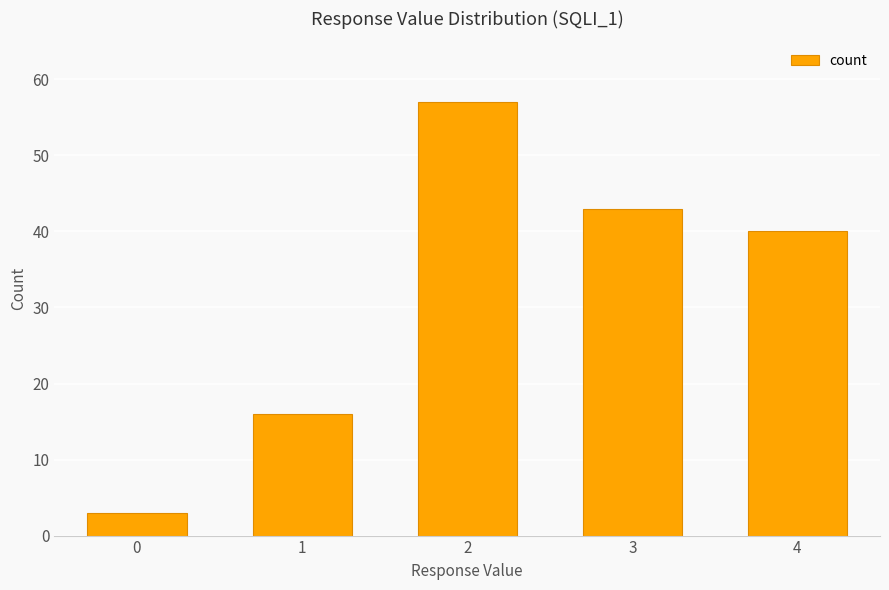

Reading left to right, extract all data points from this chart.

3	16	57	43	40